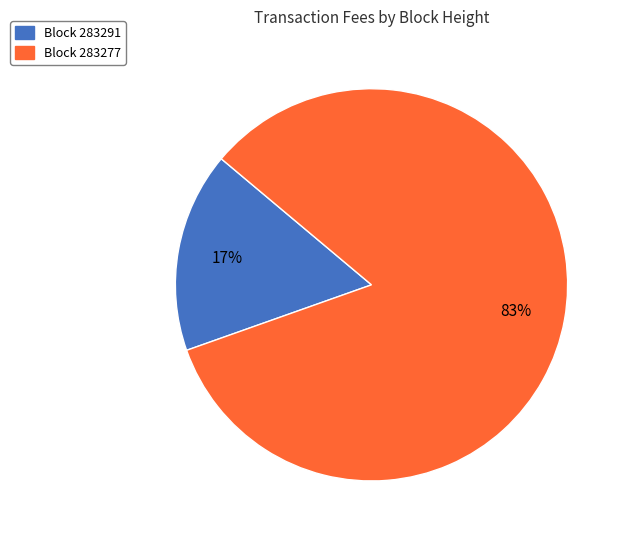

Which slice represents more than half of the pie?

Block 283277